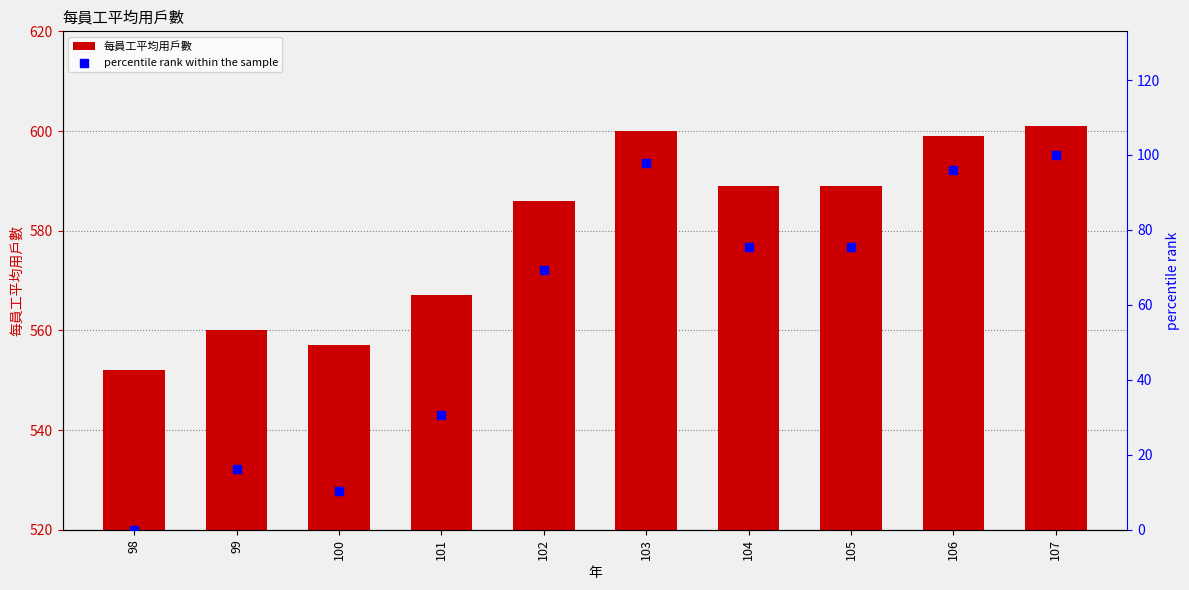

Which series contains the lowest Y value?

percentile rank within the sample